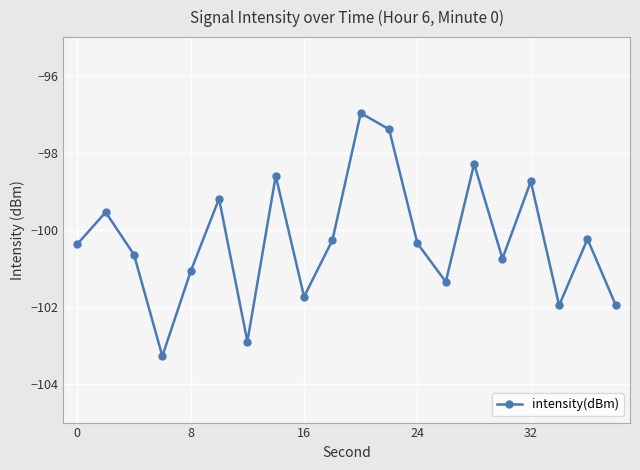

How many data points are less than -100?

13